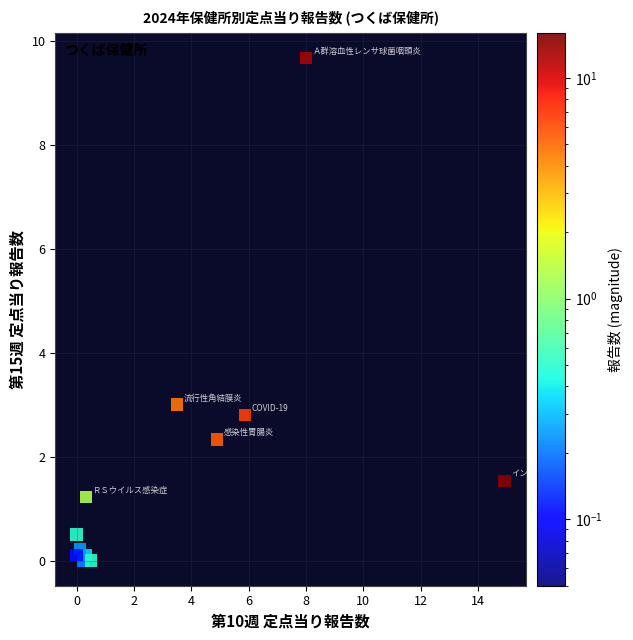

What Y value in the scatter plot is closest to 4?

3.0